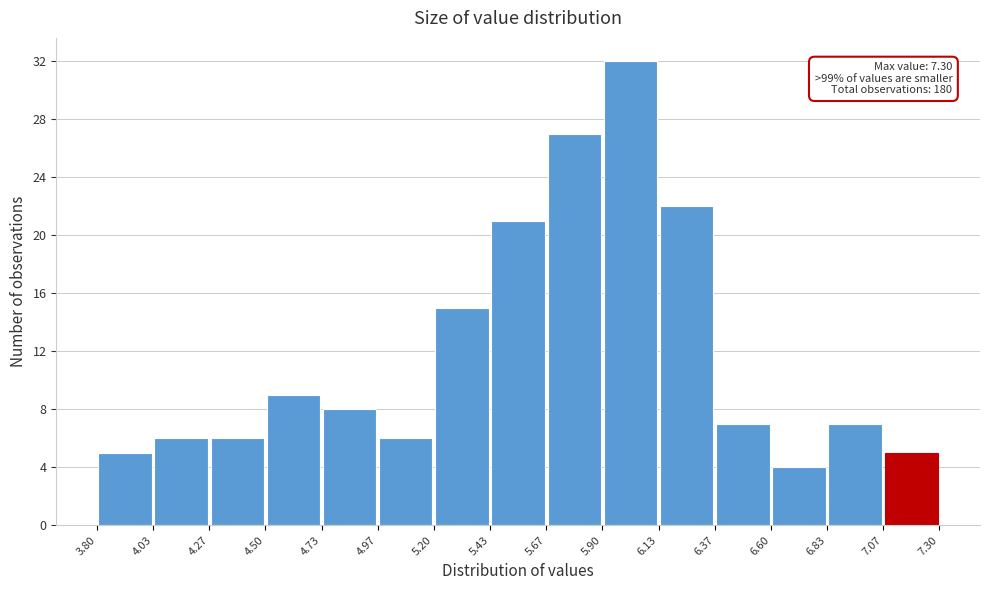

Which range on the x-axis has the tallest bar?

5.90 to 6.13